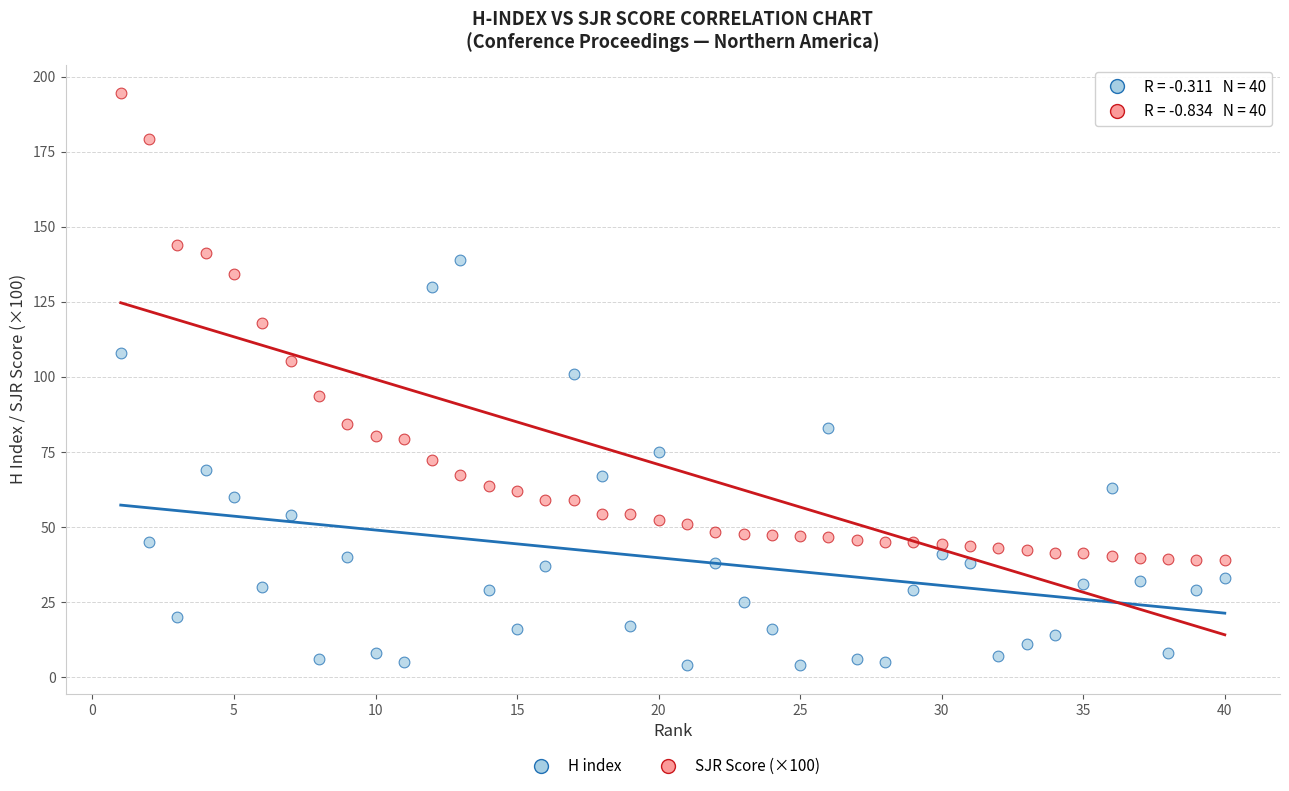

Across all data points, what is the range of Y values (max minus min)?

190.4